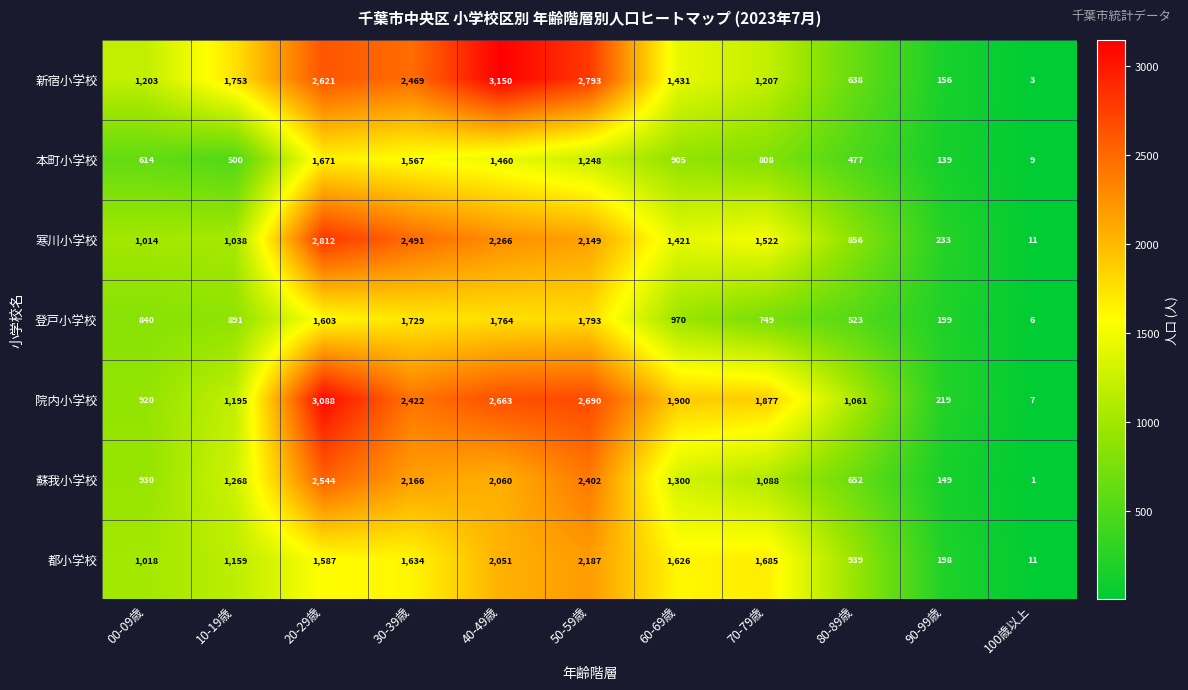

Which series changed the most between 40-49歳 and 80-89歳?

新宿小学校